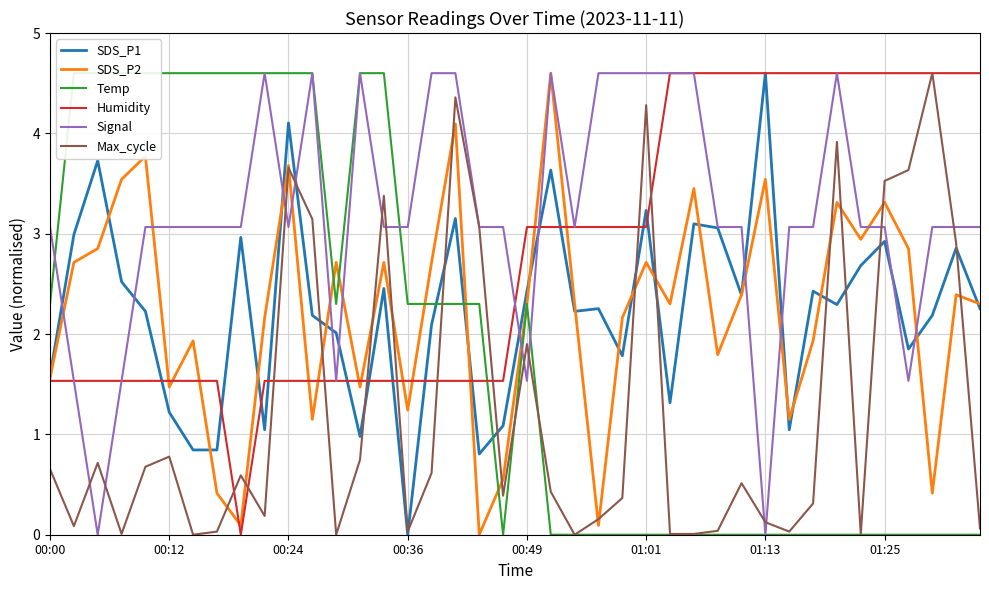

At how many categories does at least one series exceed 1?

40